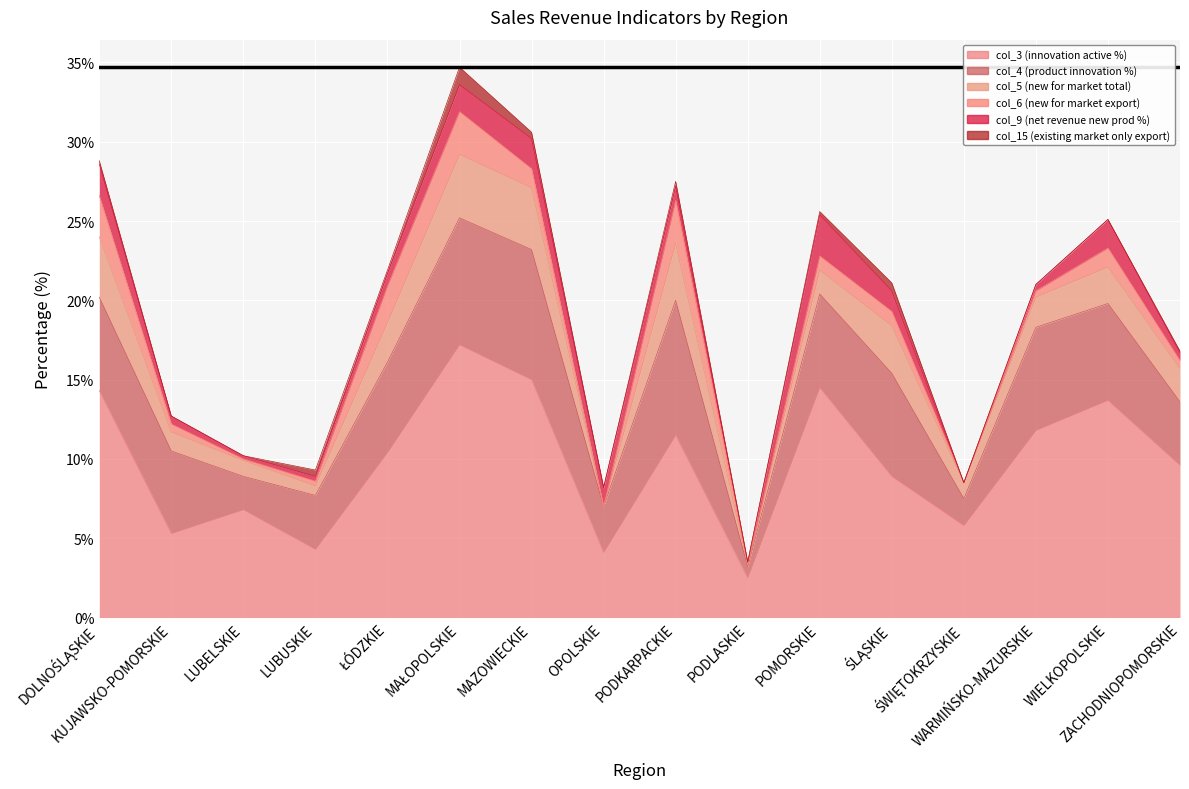

Reading right to left, what are all the values shown in this chart?

col_3 (innovation active %): 9.6	13.7	11.8	5.8	8.9	14.5	2.5	11.5	4.1	15.0	17.2	10.4	4.3	6.8	5.3	14.3
col_4 (product innovation %): 4.0	6.1	6.5	1.7	6.5	5.9	0.7	8.5	2.9	8.2	8.0	5.7	3.4	2.1	5.2	5.9
col_5 (new for market total): 2.1	2.3	1.9	1.0	3.0	1.5	0.1	3.6	0.0	3.9	4.0	2.5	0.6	1.0	1.2	3.8
col_6 (new for market export): 0.5	1.2	0.4	0.0	0.9	0.9	0.0	2.7	0.0	1.2	2.7	2.3	0.3	0.1	0.5	2.6
col_9 (net revenue new prod %): 0.5	1.8	0.4	0.0	1.3	2.6	0.2	0.9	1.2	1.9	1.7	0.8	0.3	0.2	0.5	2.0
col_15 (existing market only export): 0.1	0.0	0.0	0.0	0.5	0.2	0.0	0.3	0.0	0.4	1.1	0.2	0.4	0.0	0.0	0.2